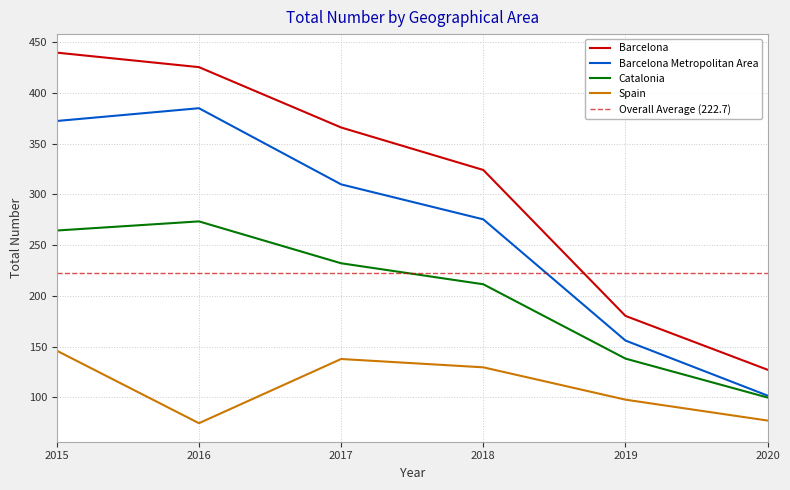

How many lines are shown in the chart?

4